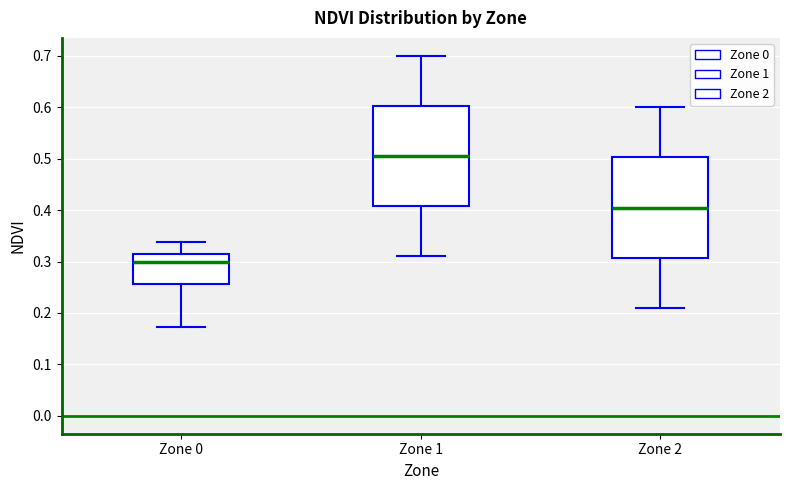

Which box's median line is the highest?

Zone 1